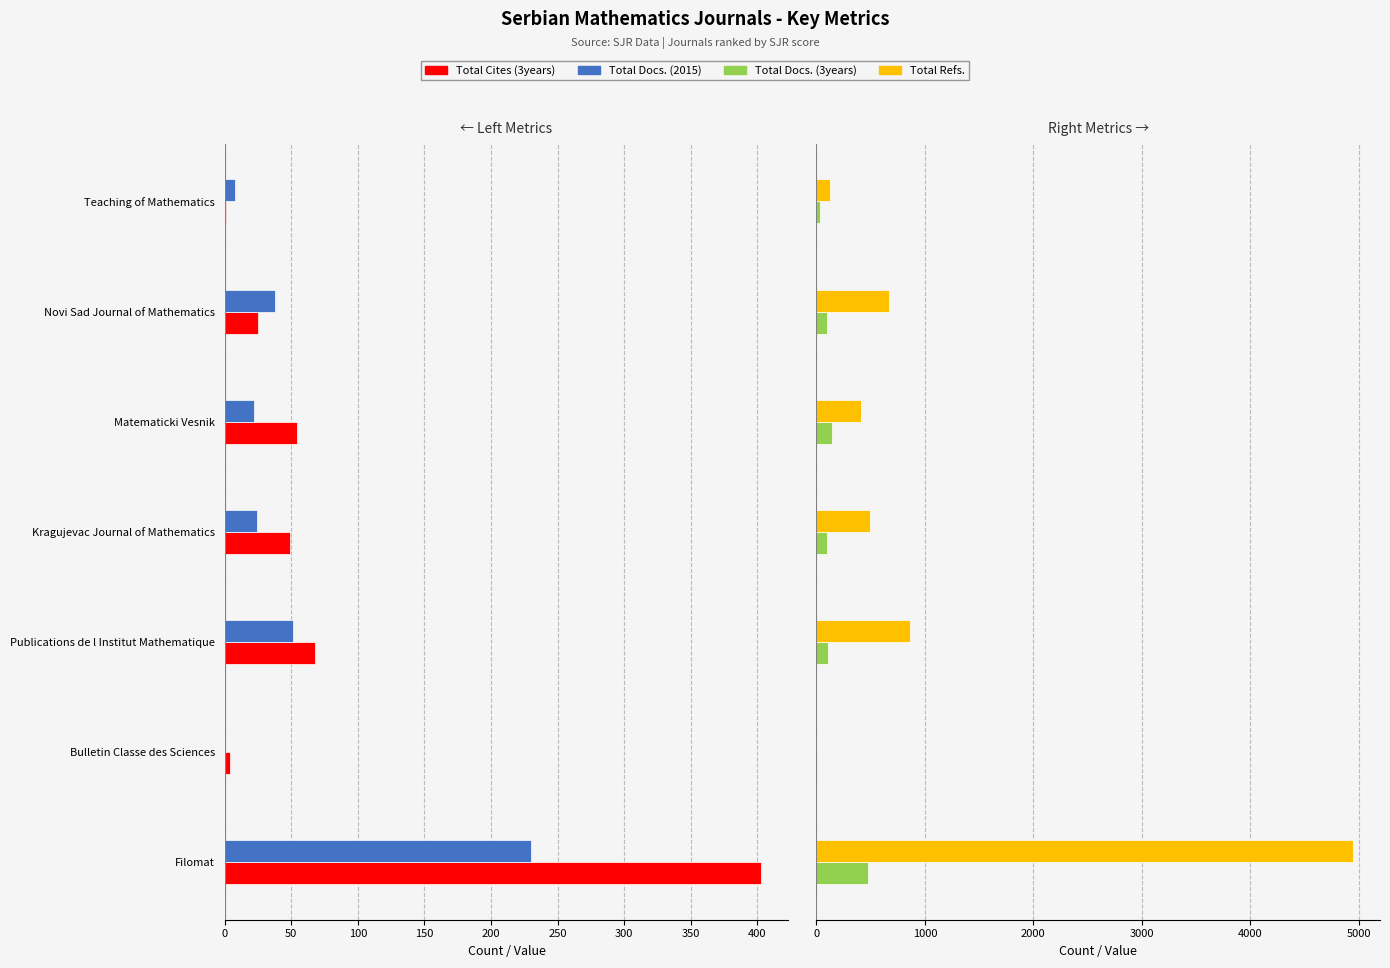

How many data points does each series have?

7